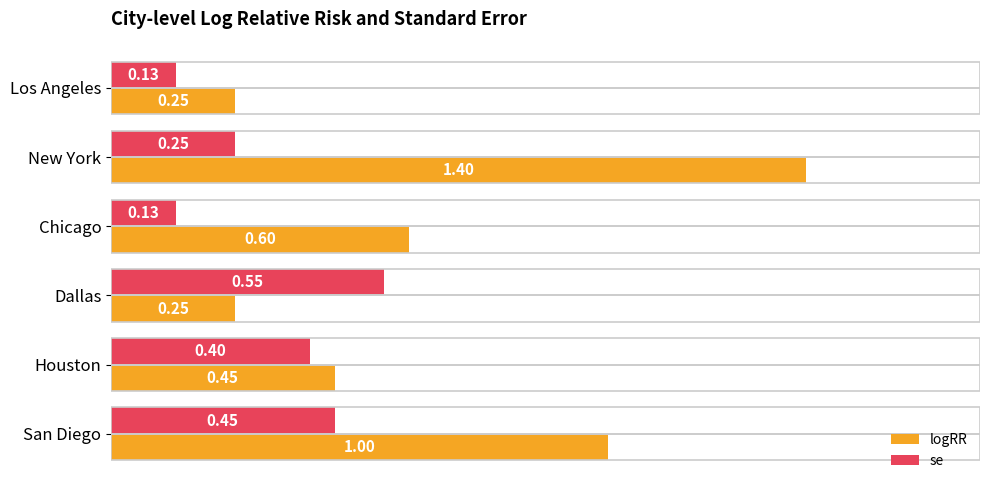

What is the spread (max minus min) of values at Dallas?

0.3